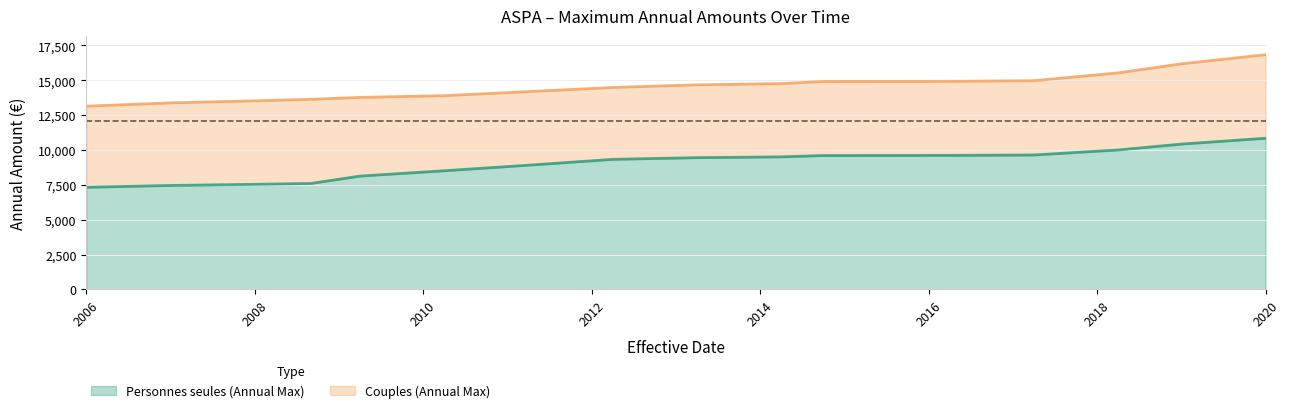

At which label is Personnes seules (Annual Max) closest to 9080?

2011-04-01